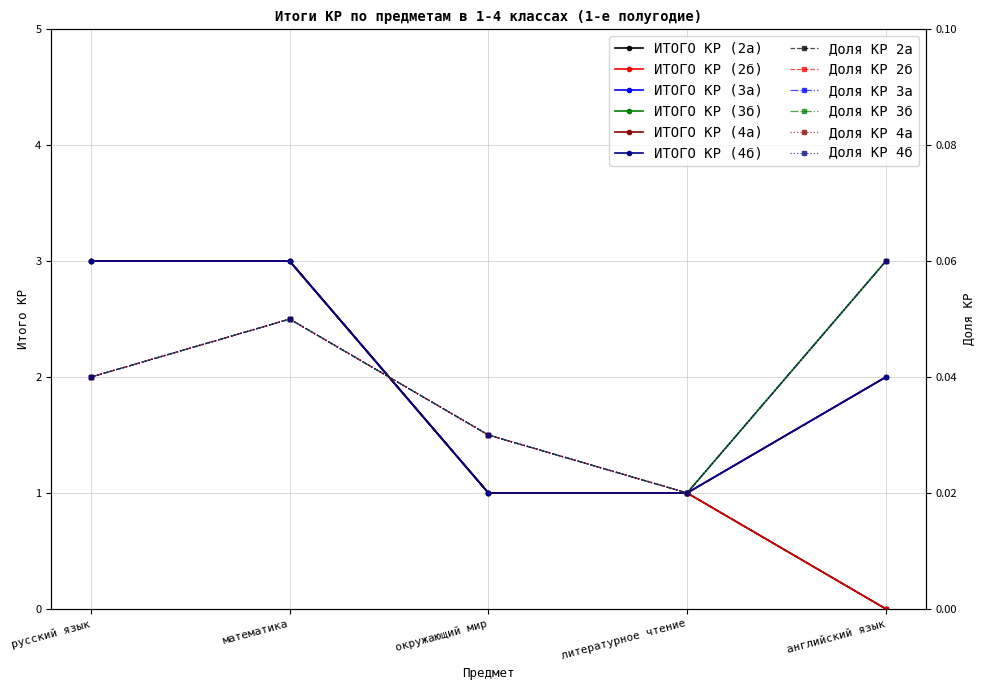

True or false: ИТОГО КР (2а) and ИТОГО КР (2б) cross at least once.

False